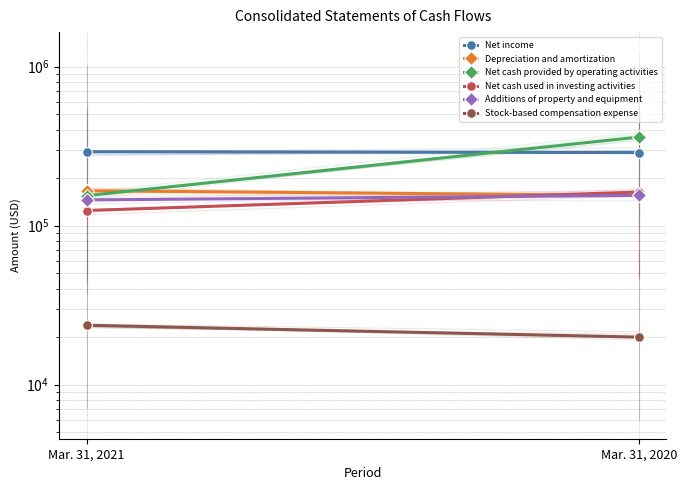

At Mar. 31, 2021, list the series in order from largest to smallest.

Net income, Depreciation and amortization, Net cash provided by operating activities, Additions of property and equipment, Net cash used in investing activities, Stock-based compensation expense